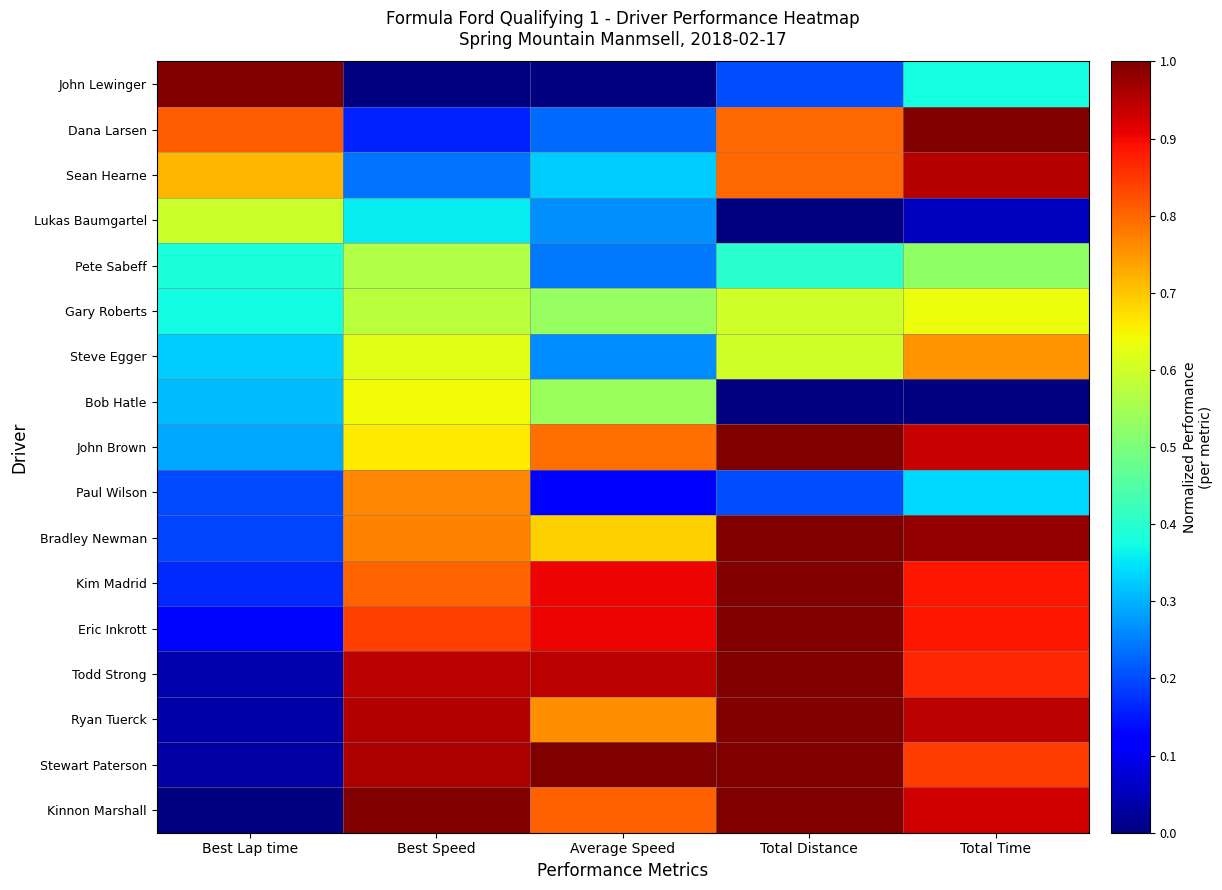

Between Best Lap time and Average Speed, which is larger?

Average Speed